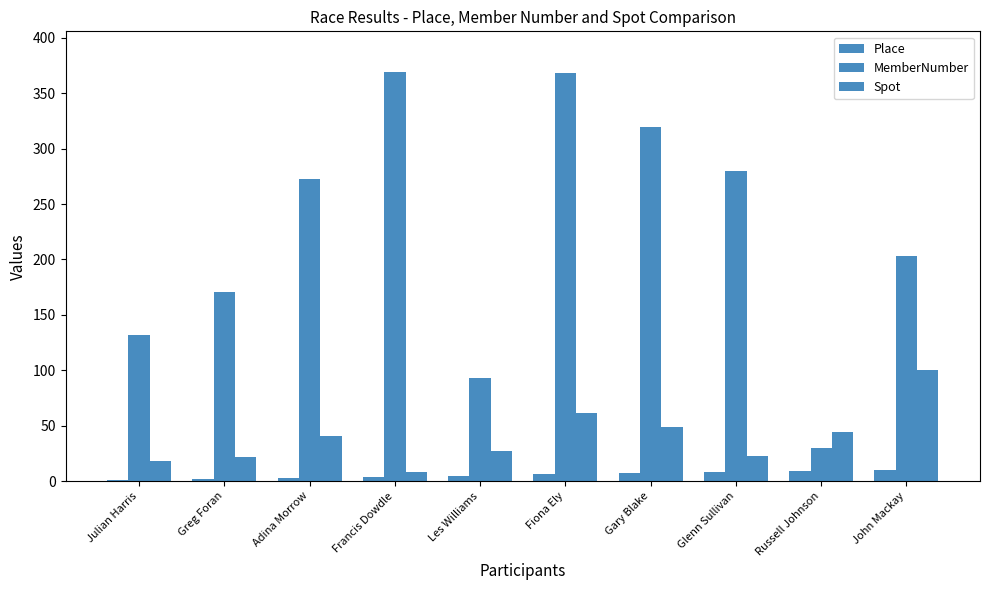

Reading right to left, list all the values displayed in this chart.

Place: John Mackay=10	Russell Johnson=9	Glenn Sullivan=8	Gary Blake=7	Fiona Ely=6	Les Williams=5	Francis Dowdle=4	Adina Morrow=3	Greg Foran=2	Julian Harris=1
MemberNumber: John Mackay=203	Russell Johnson=30	Glenn Sullivan=280	Gary Blake=320	Fiona Ely=368	Les Williams=93	Francis Dowdle=369	Adina Morrow=273	Greg Foran=171	Julian Harris=132
Spot: John Mackay=100	Russell Johnson=44	Glenn Sullivan=23	Gary Blake=49	Fiona Ely=61	Les Williams=27	Francis Dowdle=8	Adina Morrow=41	Greg Foran=22	Julian Harris=18